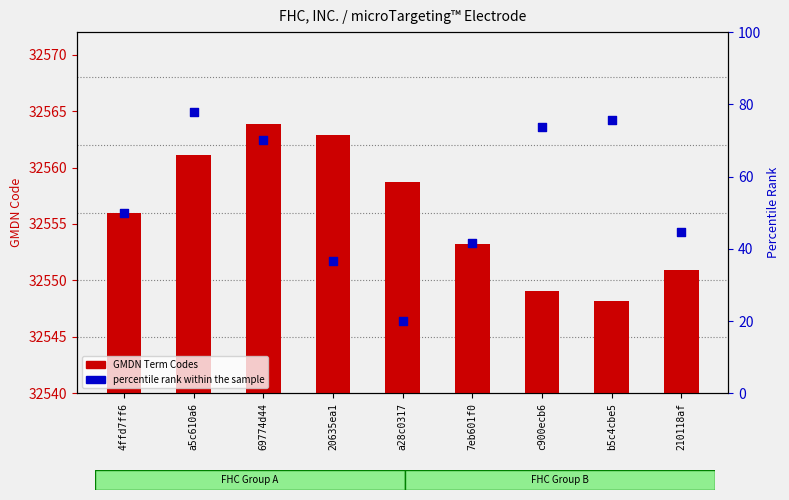

Which series reaches the minimum Y coordinate?

percentile rank within the sample